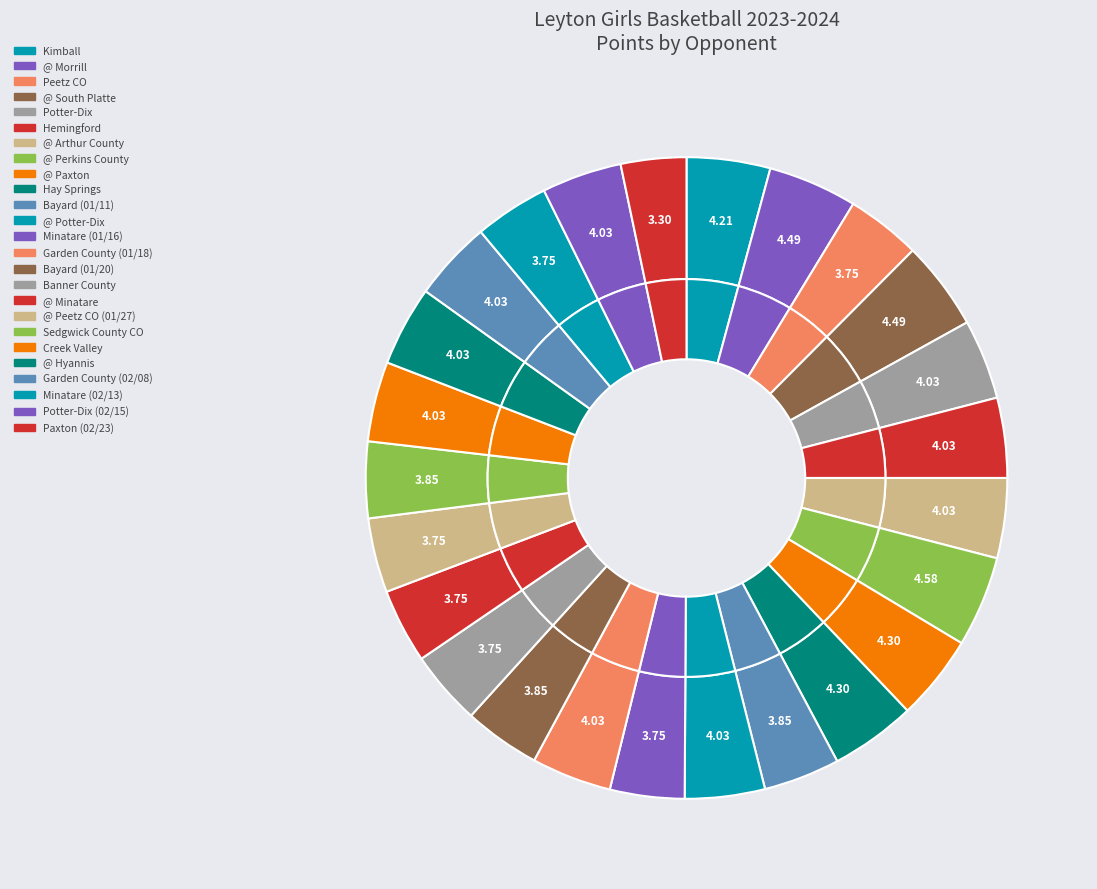

Which slice is the smallest?

Paxton (02/23)